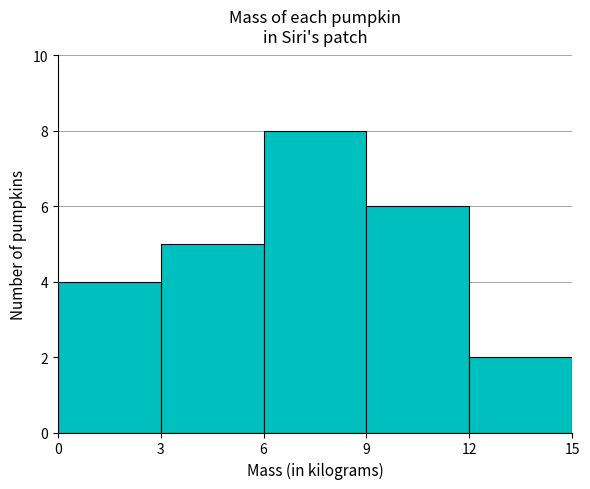

Reading left to right, list every bar in this chart as the range it spans on the x-axis followed by its height. The values are not printed on the chart, so give them approximately, as read against the axis.

0 to 3: 4
3 to 6: 5
6 to 9: 8
9 to 12: 6
12 to 15: 2